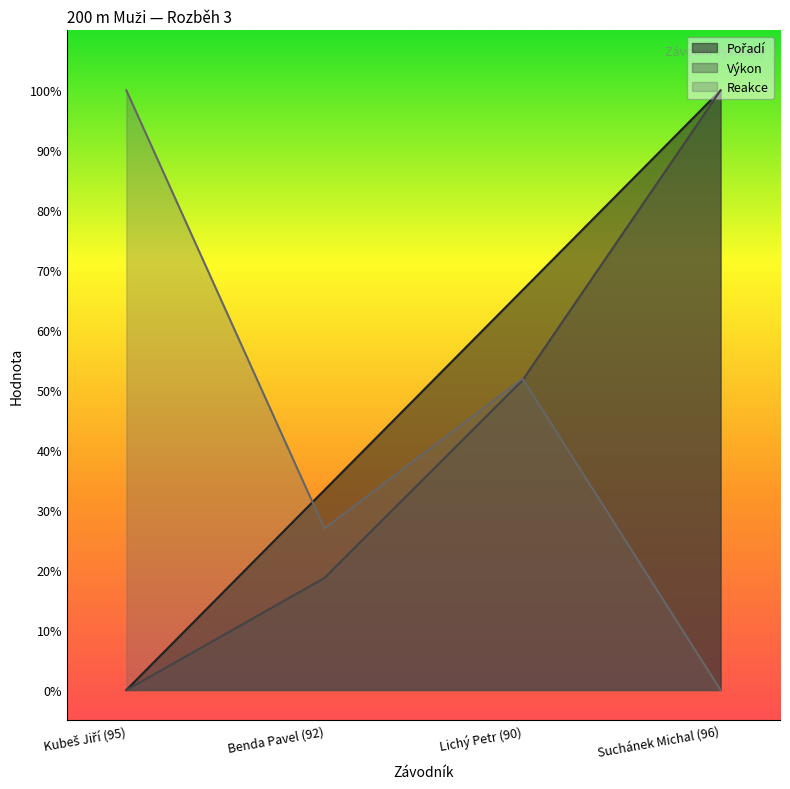

Reading left to right, transcribe all the data shown in this chart.

Pořadí: 0.0	0.3	0.7	1.0
Výkon: 0.0	0.2	0.5	1.0
Reakce: 1.0	0.3	0.5	0.0